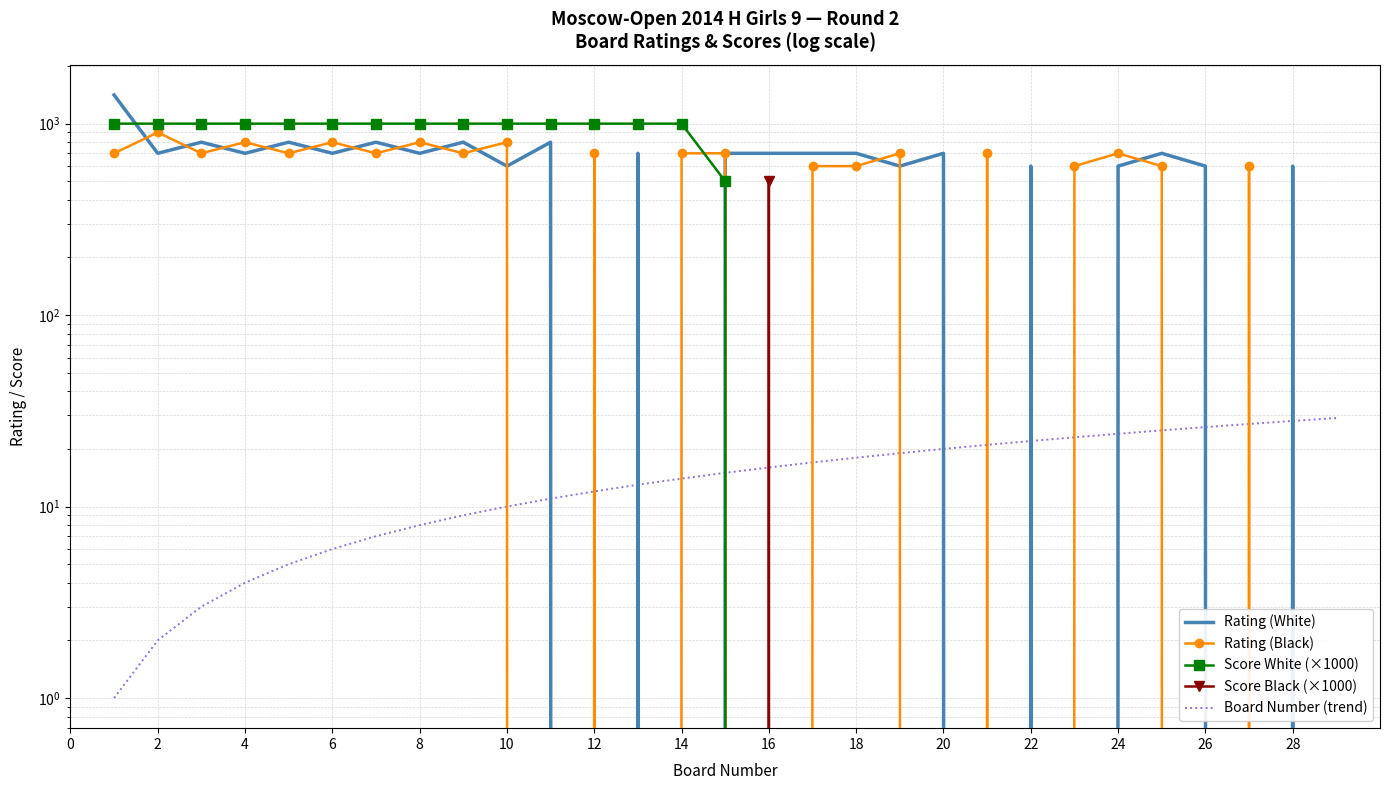

How many lines are shown in the chart?

5